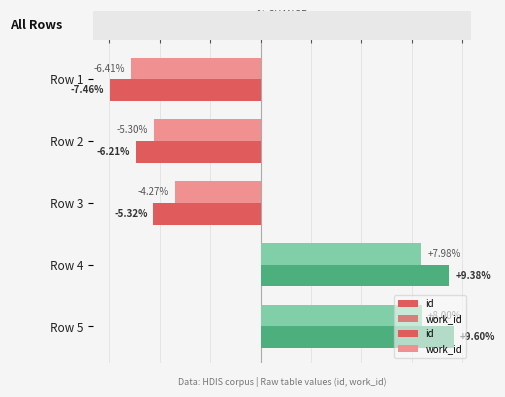

What is the value of the work_id bar at the 1st from the left?

-6.4